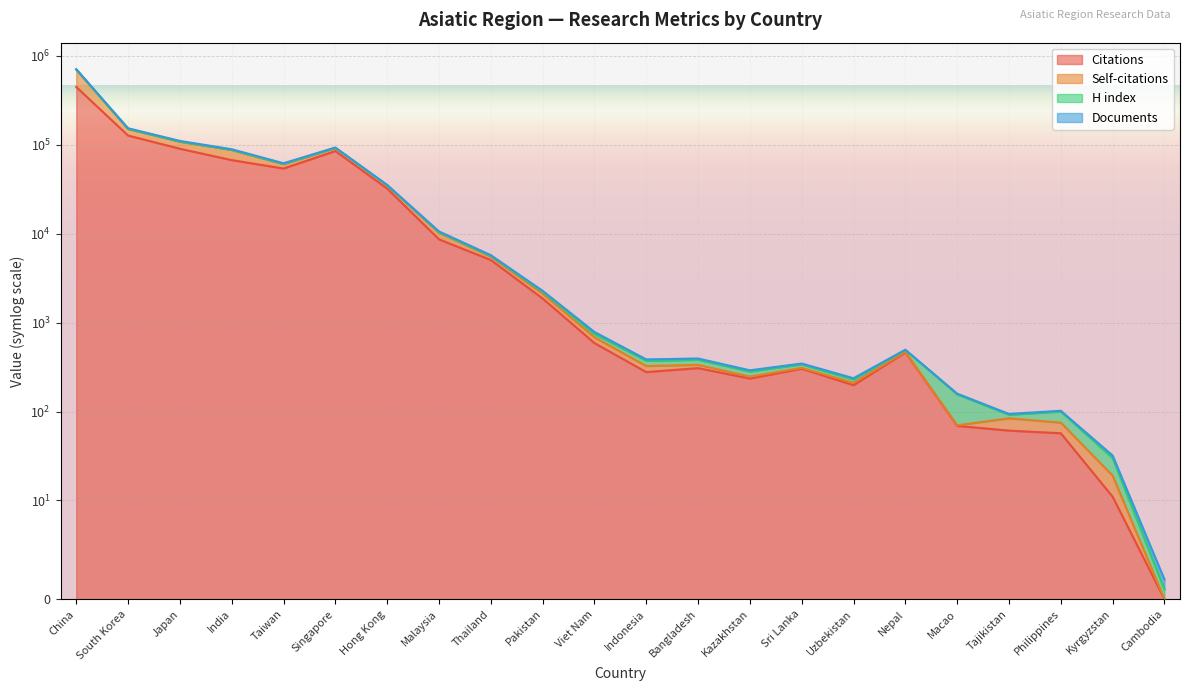

List the labels in order of Citations value, largest first.

China, South Korea, Japan, Singapore, India, Taiwan, Hong Kong, Malaysia, Thailand, Pakistan, Viet Nam, Nepal, Bangladesh, Sri Lanka, Indonesia, Kazakhstan, Uzbekistan, Macao, Tajikistan, Philippines, Kyrgyzstan, Cambodia